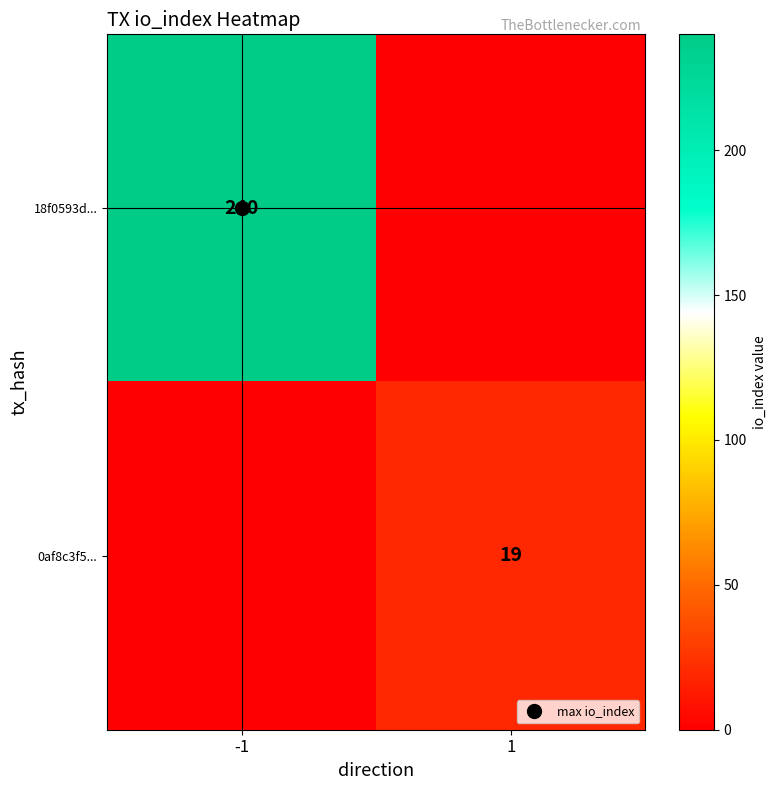

Rank the series by their maximum value, from lowest to highest.

0af8c3f5..., 18f0593d...